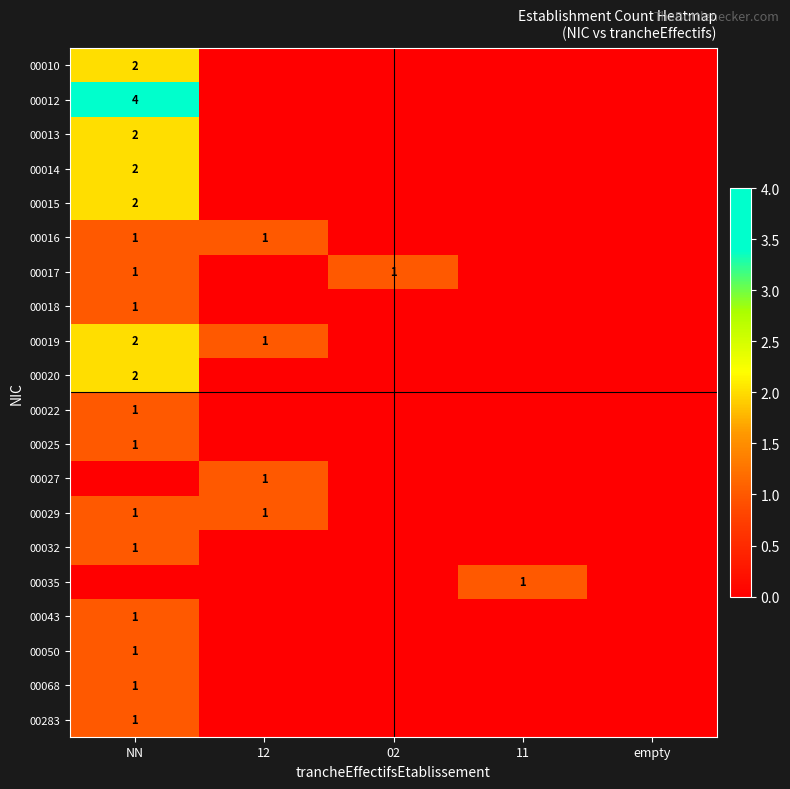

The 00020 series shows 1 at NN. True or false?

False